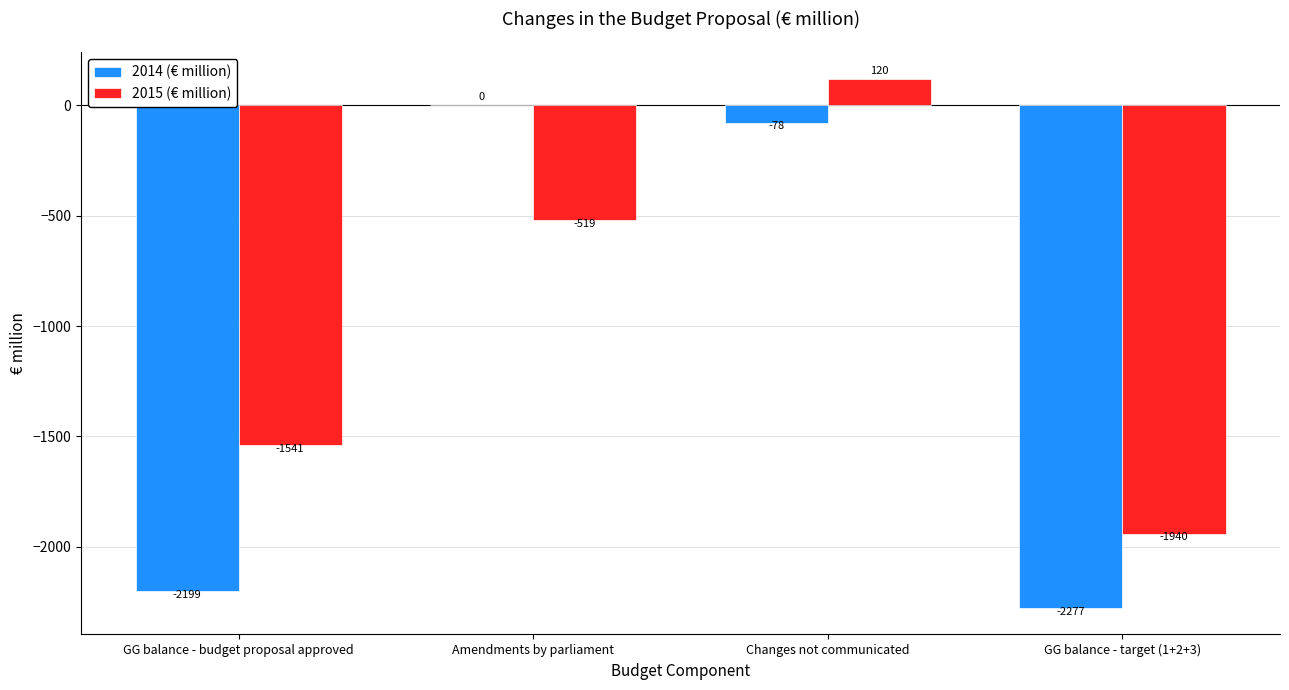

What is the total value across all series at Changes not communicated?

41.4